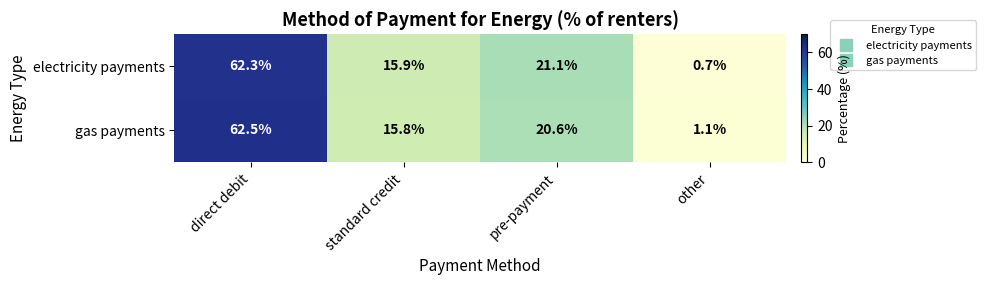

Which label corresponds to the smallest value in the chart?

other